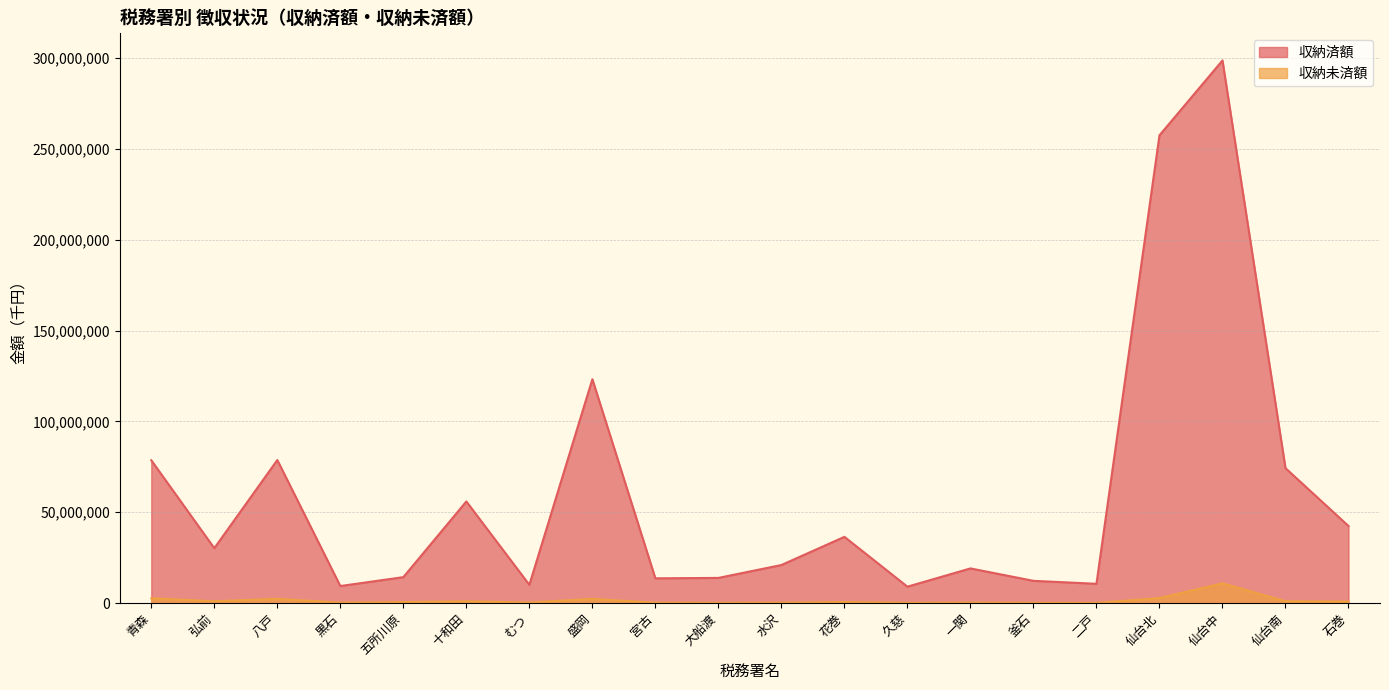

True or false: 収納済額 has a value of 450945156 at 仙台北.

False